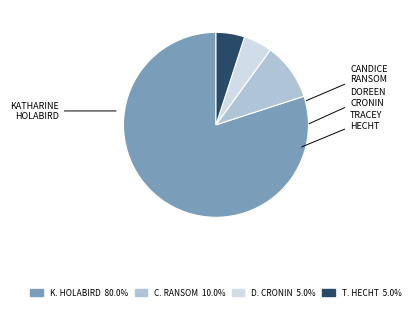

Is there any slice that represents more than half of the pie?

Yes